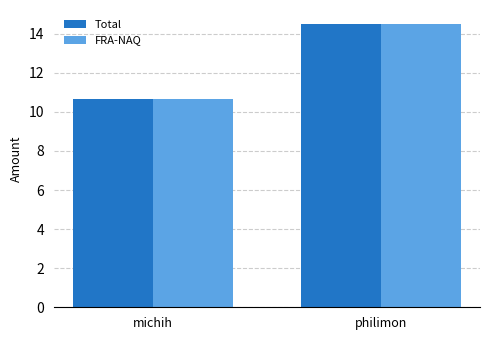

List the labels in order of FRA-NAQ value, smallest first.

michih, philimon